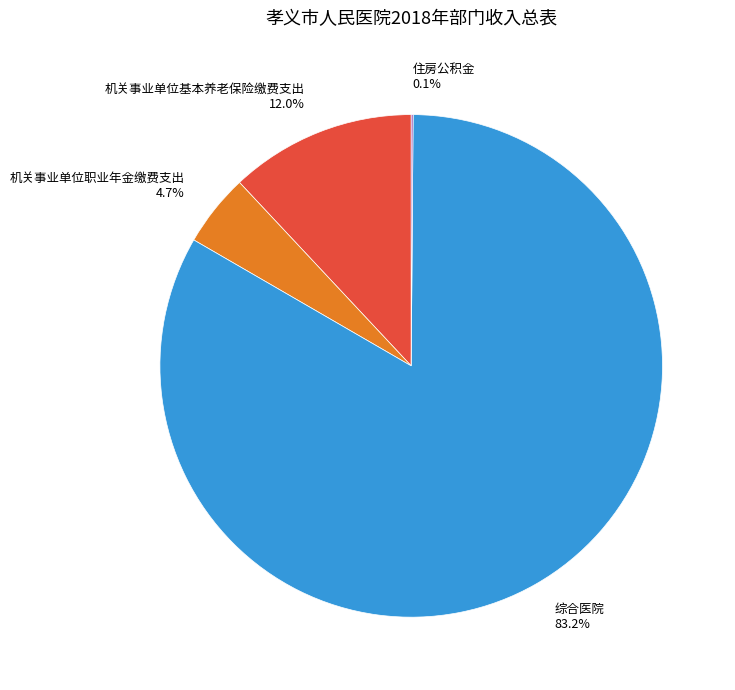

The 机关事业单位基本养老保险缴费支出 slice represents 12% of the pie. True or false?

True